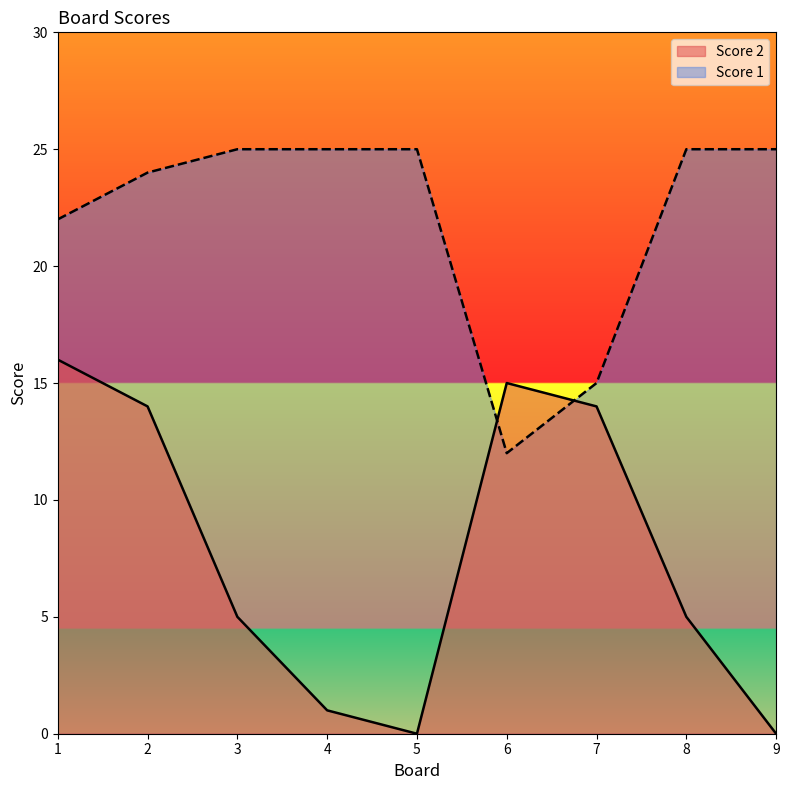

What is the sum of the Score 1 values at 2 and 3?

49